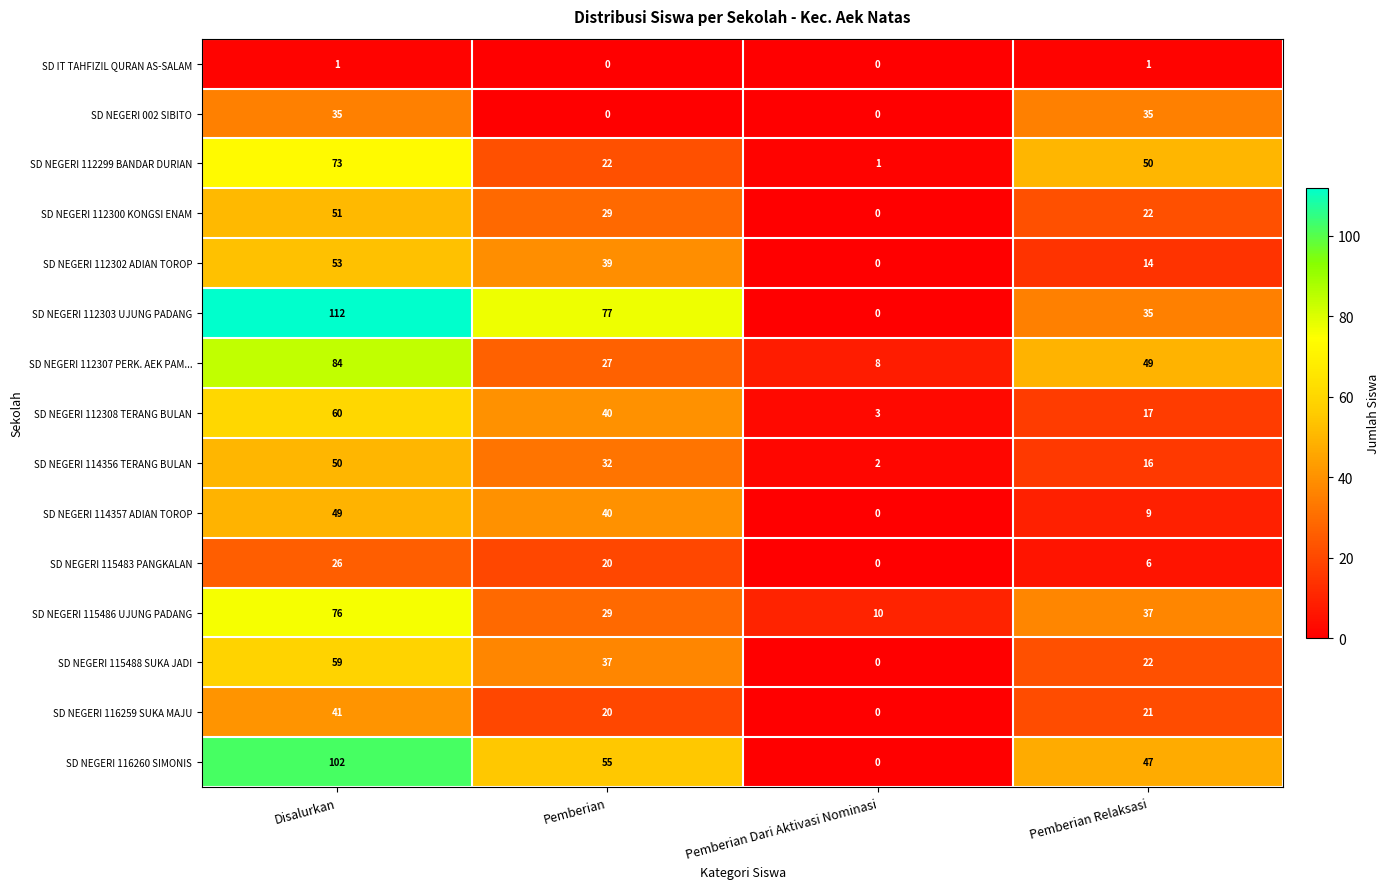

Which label corresponds to the largest value in the chart?

Disalurkan